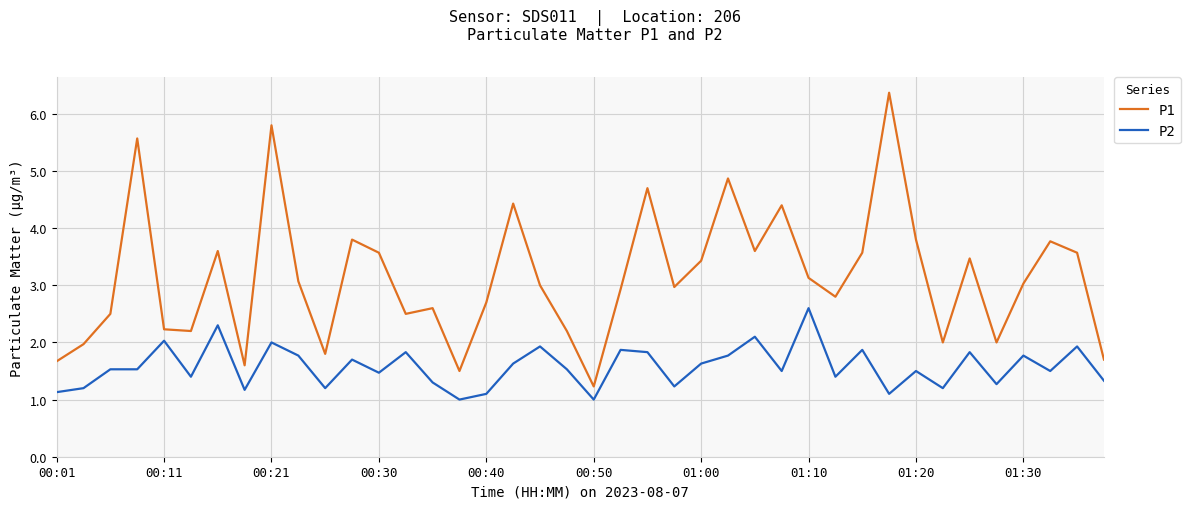

What is the difference between the maximum and minimum values in the P1 series?

5.1